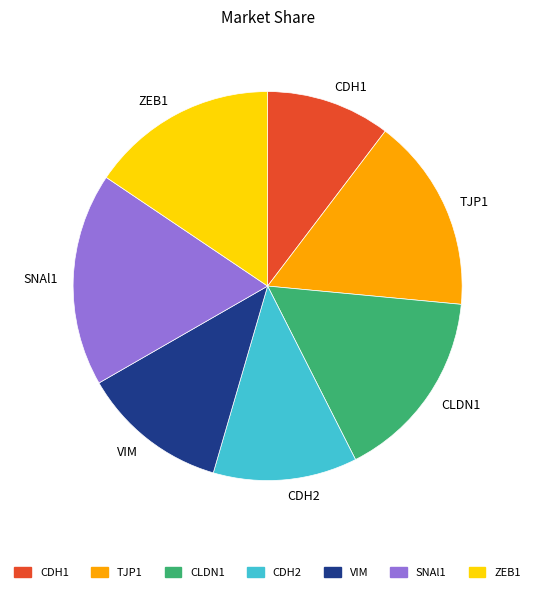

Is it true that ZEB1 is 5% of the pie?

False